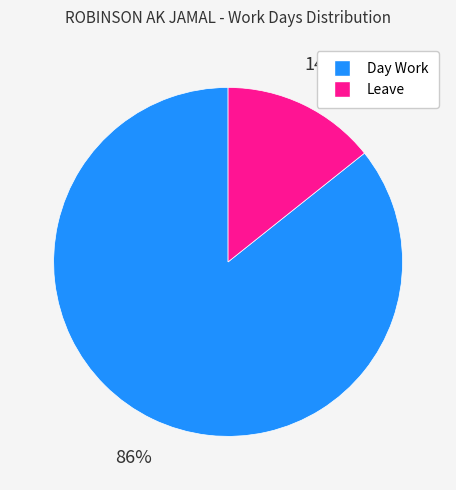

Which has a higher value, Leave or Day Work?

Day Work